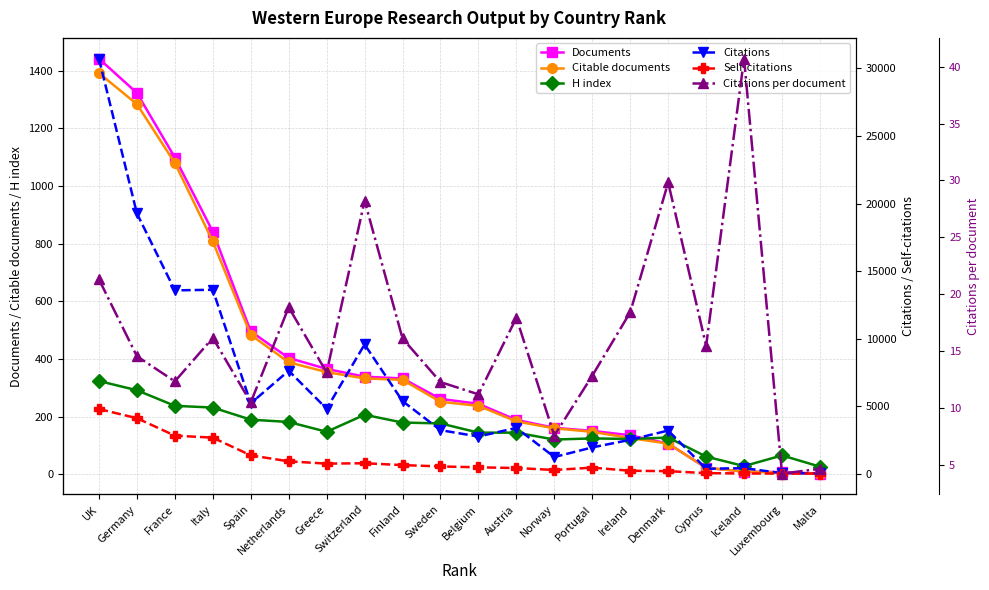

What is the label of the 8th point from the left?

Switzerland